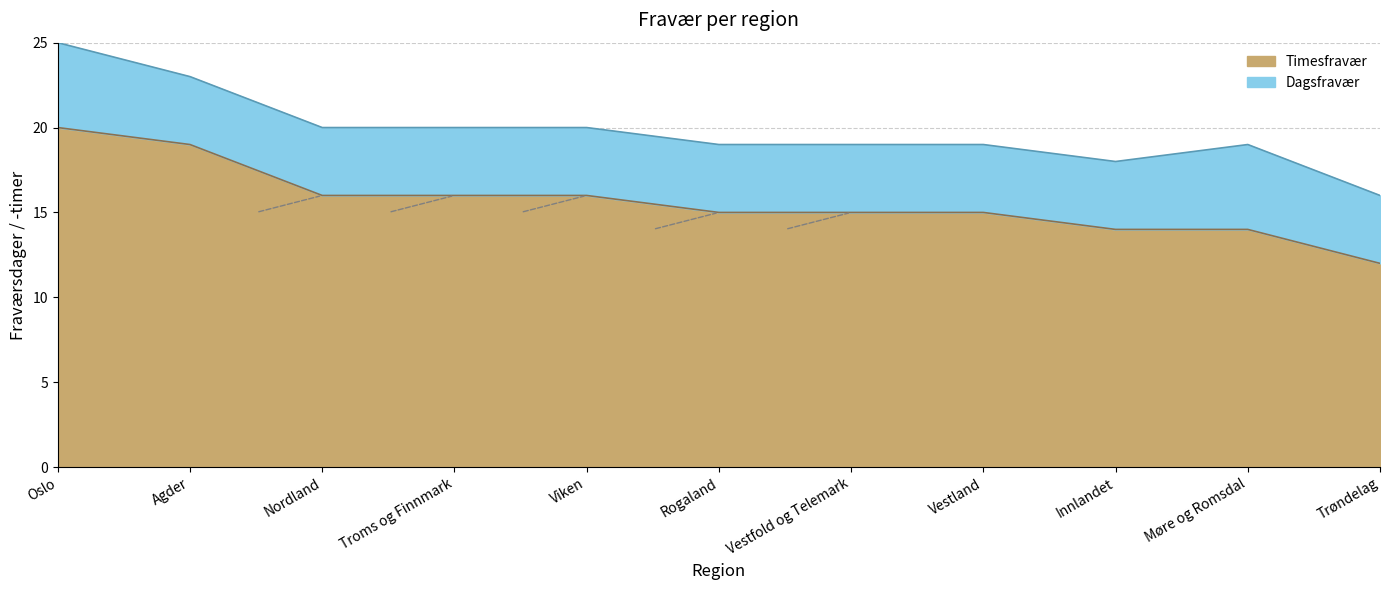

Reading right to left, extract all data points from this chart.

12	14	14	15	15	15	16	16	16	19	20